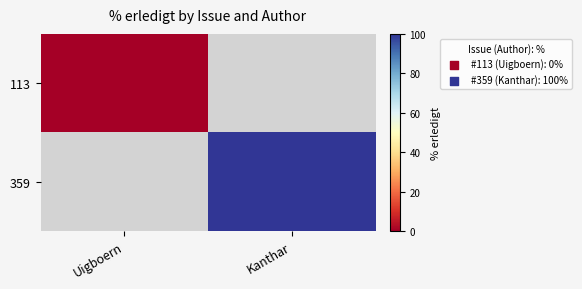

Which label corresponds to the largest value in the chart?

Kanthar